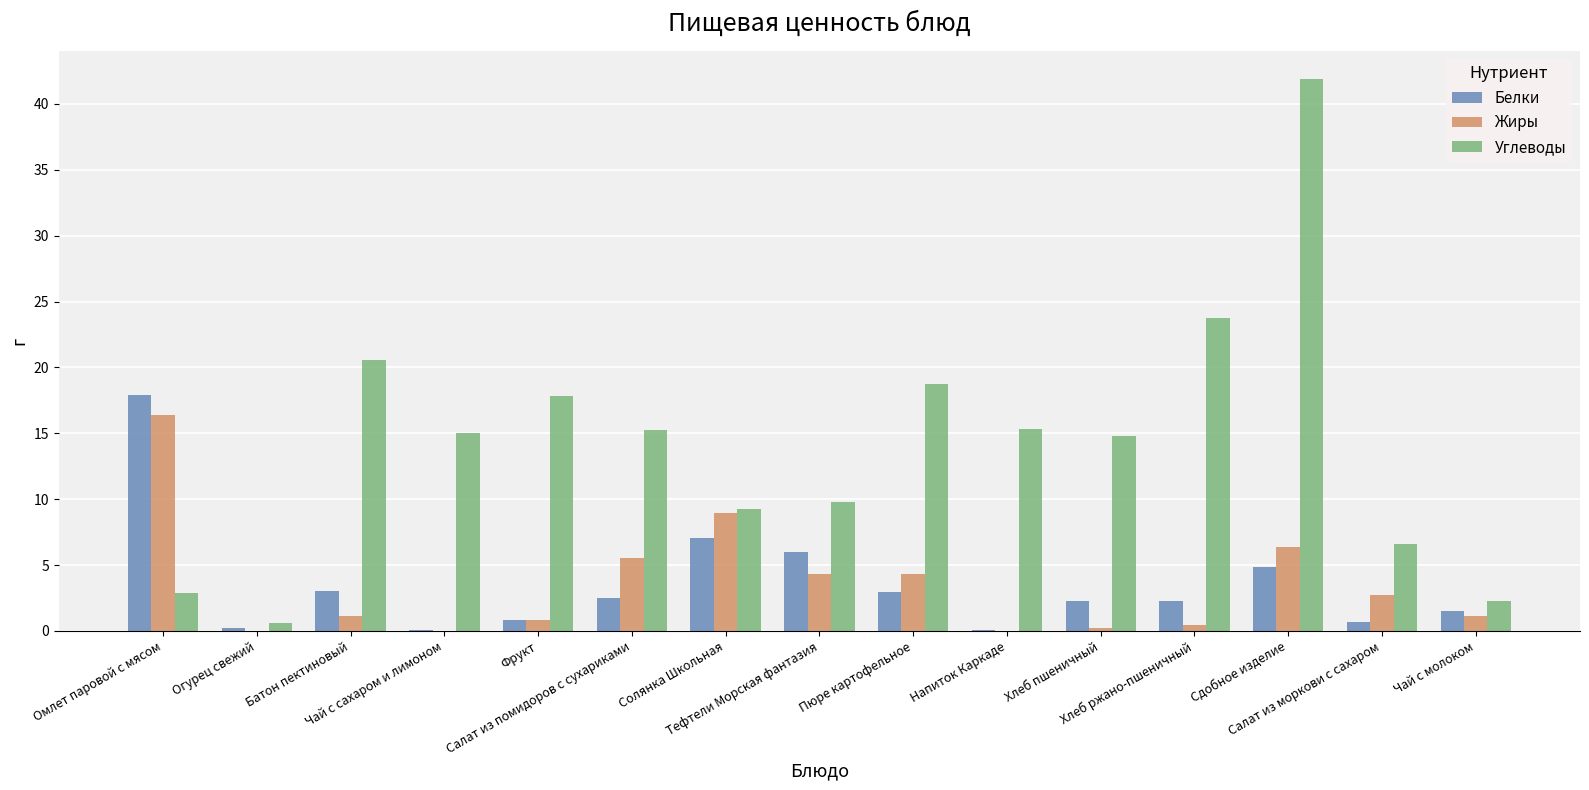

True or false: Углеводы has a value of 13.8 at Солянка Школьная.

False